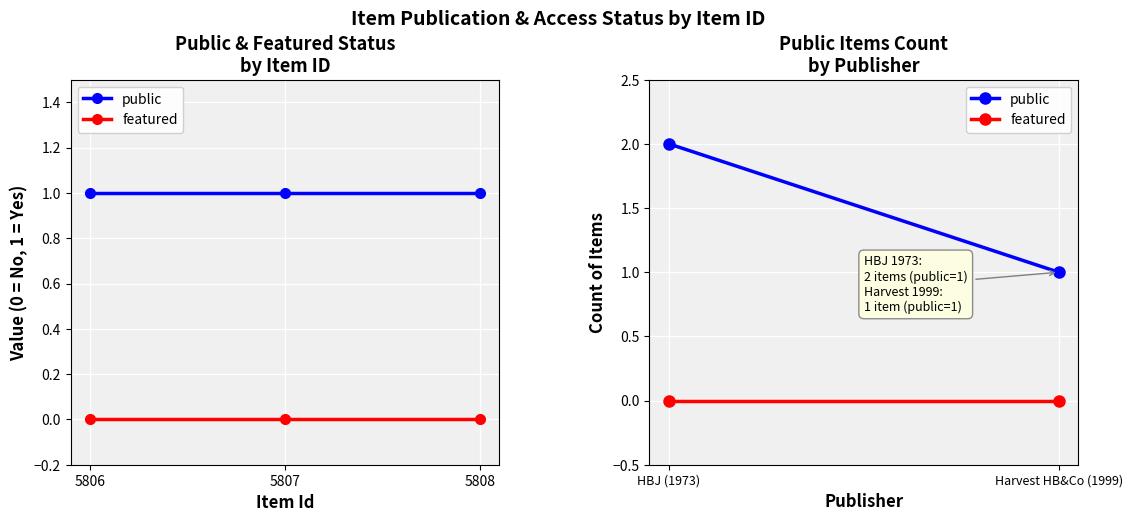

What is the value of the public point at the 1st from the left?

1